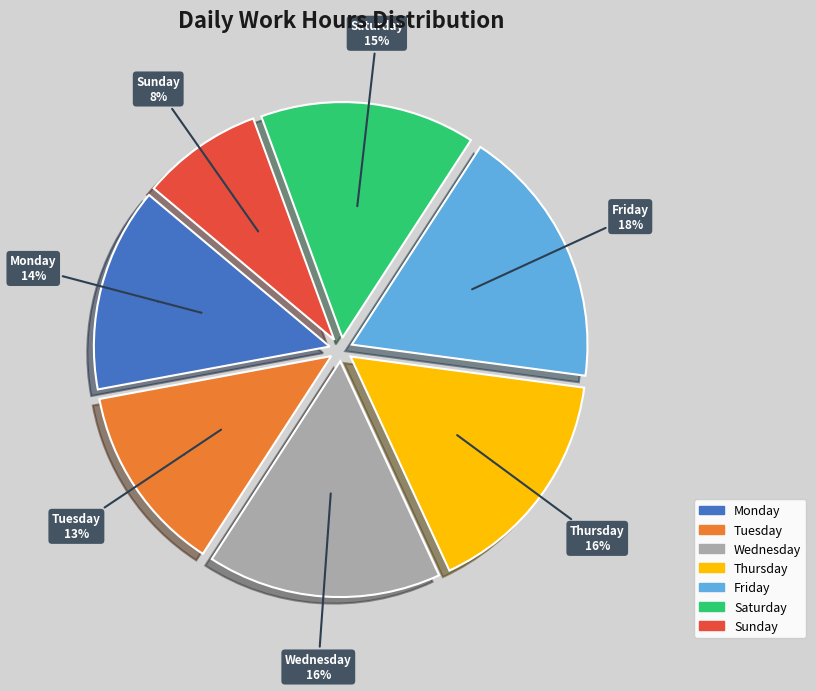

Is there any slice that represents more than half of the pie?

No